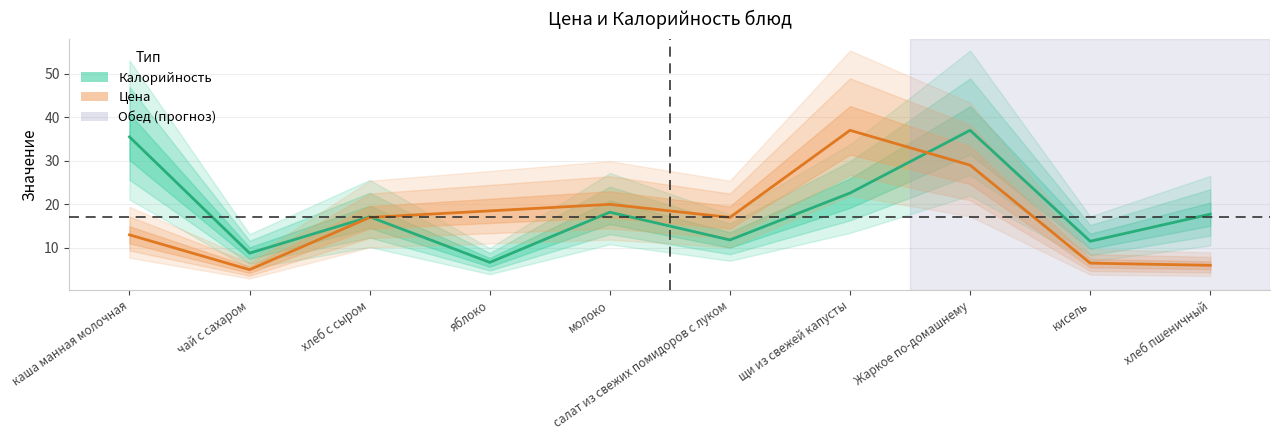

What is the value of the Калорийность point at the 4th from the left?

6.7